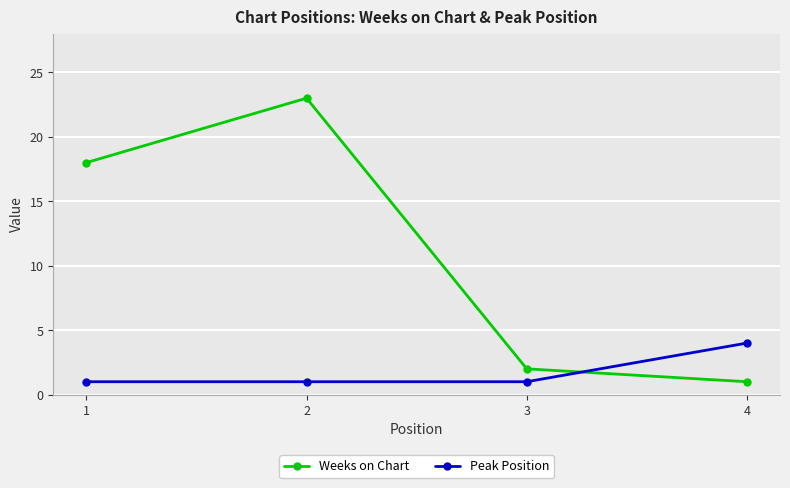

Which series has the widest spread of values?

Weeks on Chart